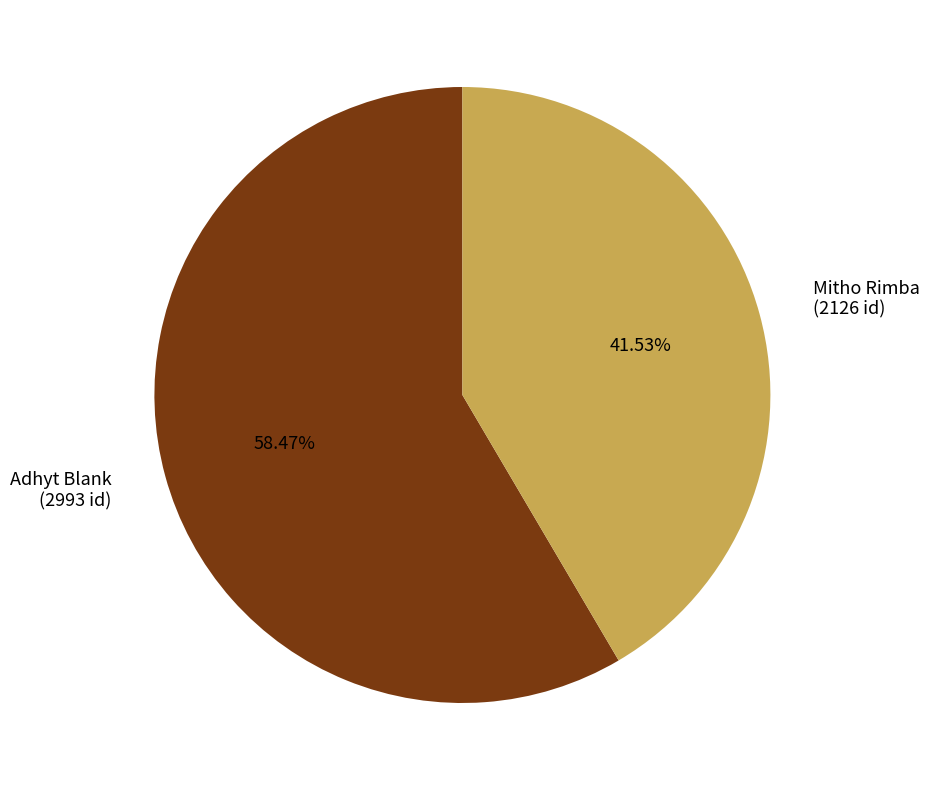

Which category has the biggest portion of the pie?

Adhyt Blank